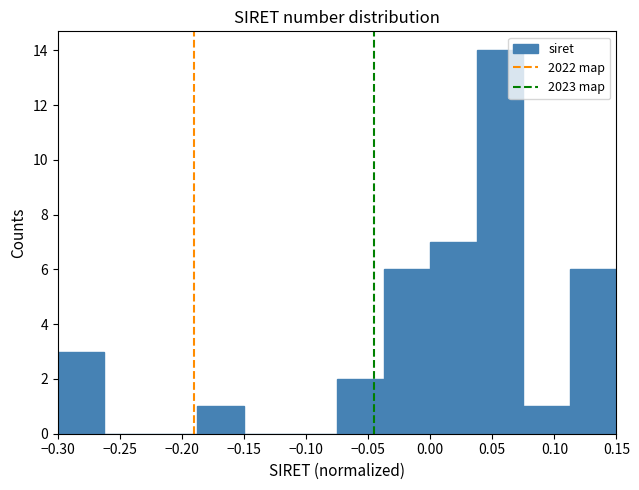

Reading left to right, list every bar in this chart as the range it spans on the x-axis followed by its height. Neither the bar edges nor the heights are printed on the chart, so give them approximately, as read against the axes.

-0.300 to -0.260: 3
-0.260 to -0.225: 0
-0.225 to -0.185: 0
-0.185 to -0.150: 1
-0.150 to -0.110: 0
-0.110 to -0.075: 0
-0.075 to -0.035: 2
-0.035 to 0.000: 6
0.000 to 0.040: 7
0.040 to 0.075: 14
0.075 to 0.115: 1
0.115 to 0.150: 6